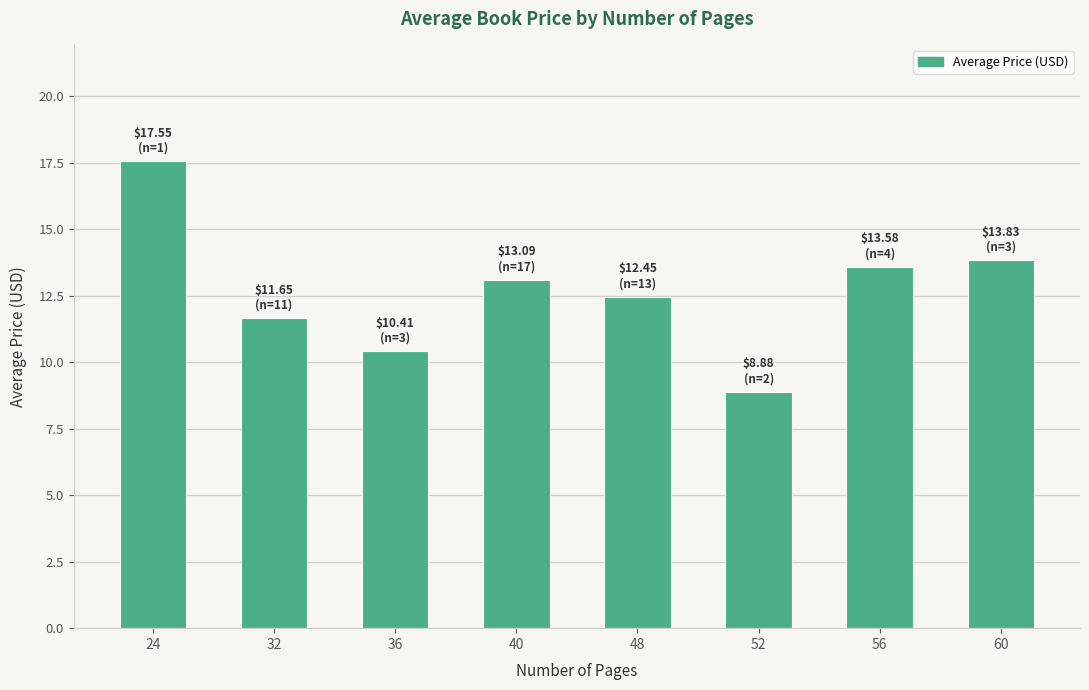

Which label corresponds to the largest value in the chart?

24